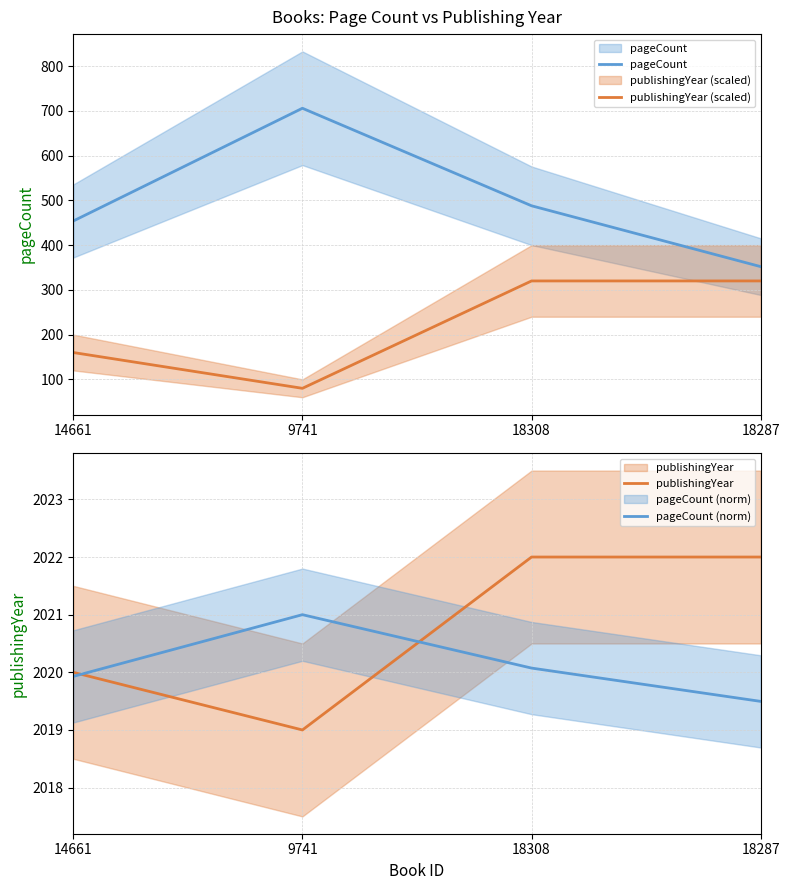

Reading right to left, extract all data points from this chart.

pageCount: 18287=352.0	18308=488.0	9741=706.0	14661=454.0
publishingYear (scaled): 18287=320.0	18308=320.0	9741=80.0	14661=160.0
publishingYear: 18287=2022.0	18308=2022.0	9741=2019.0	14661=2020.0
pageCount (norm): 18287=2019.5	18308=2020.1	9741=2021.0	14661=2019.9